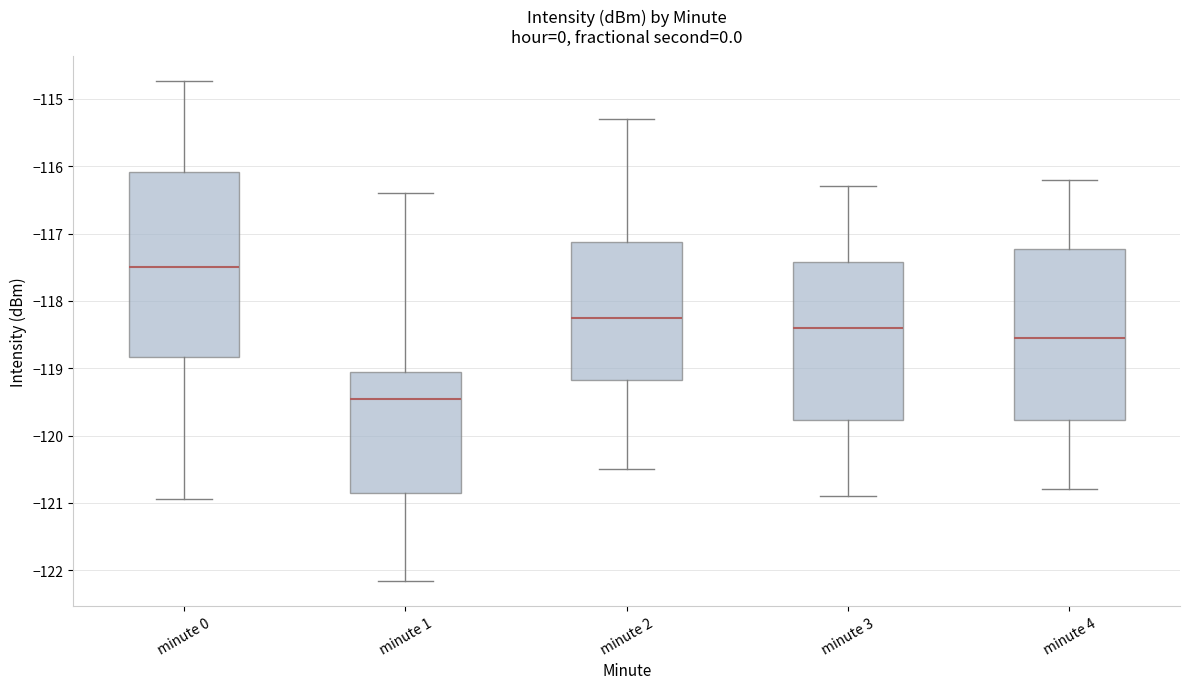

Comparing the boxes themselves (not the whiskers), which one is the tallest?

minute 0